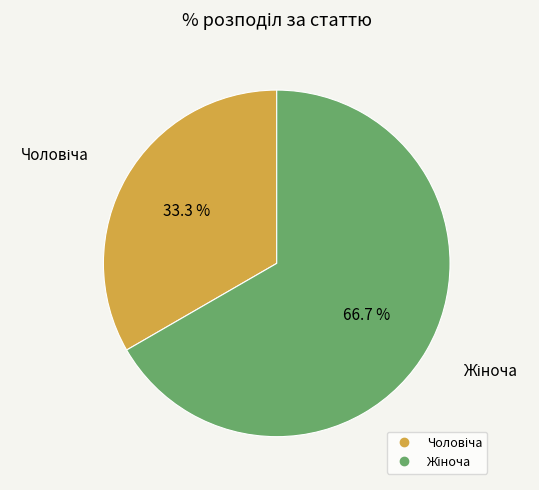

Does any single category account for the majority?

Yes